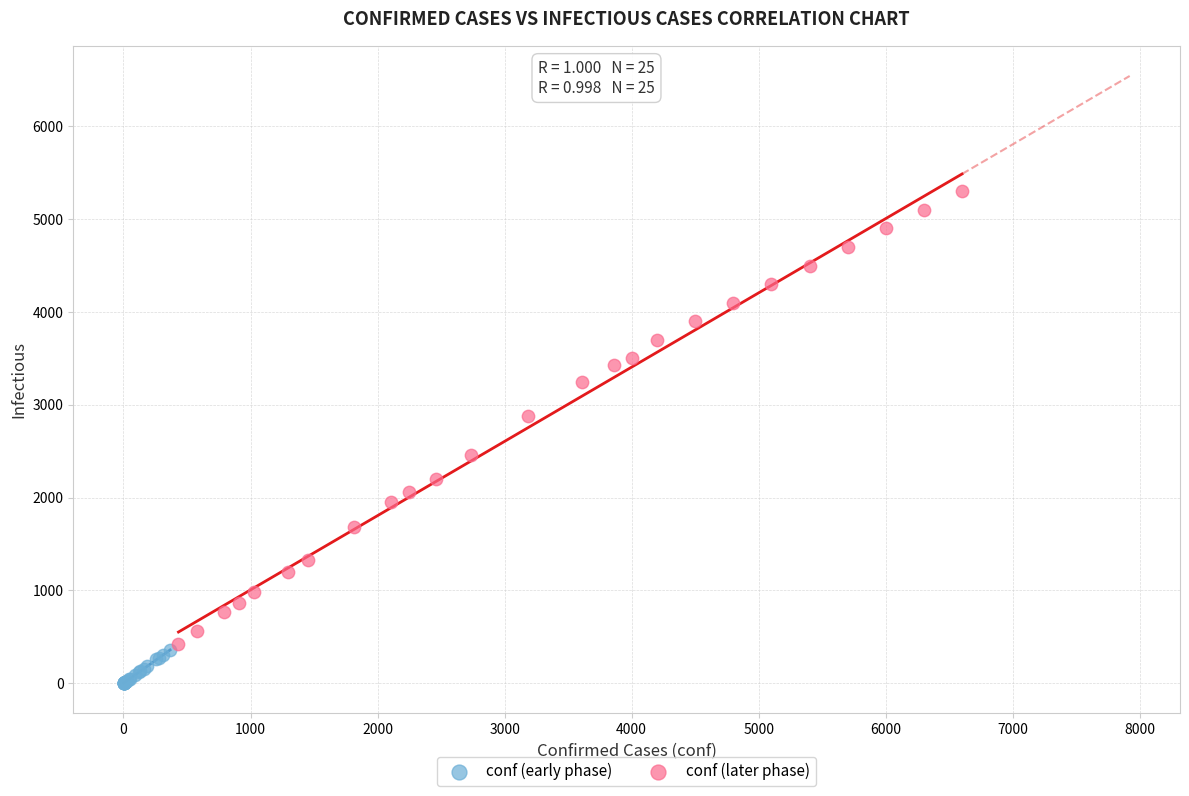

What are all the series names shown in the legend?

conf (early phase), conf (later phase)